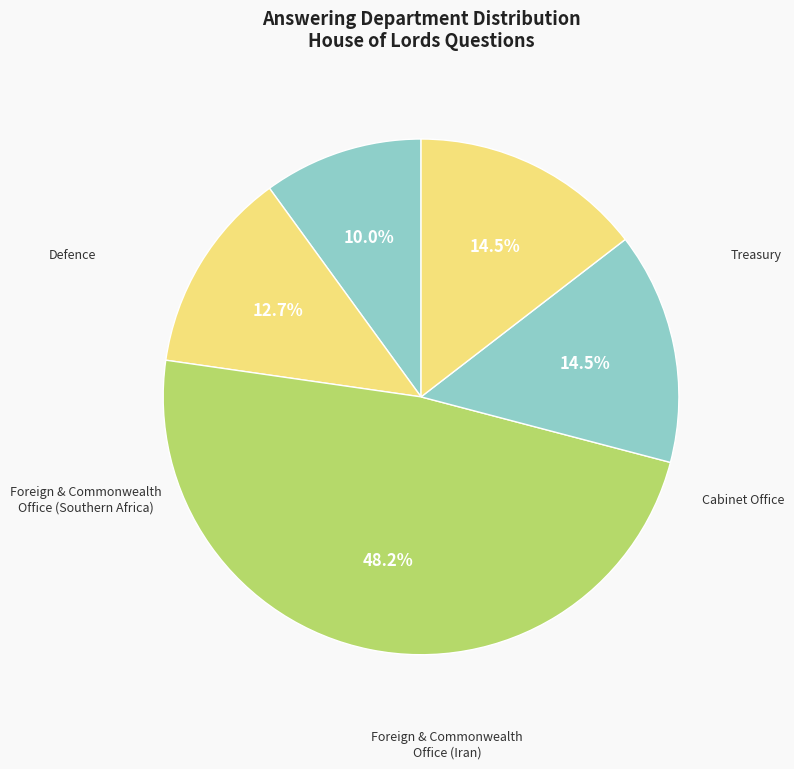

What is the smallest slice in the pie chart?

Defence